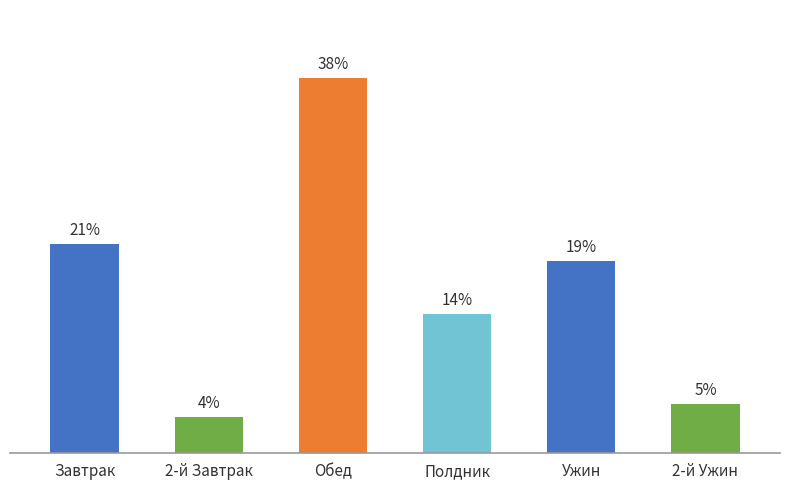

Are the bars horizontal?

No